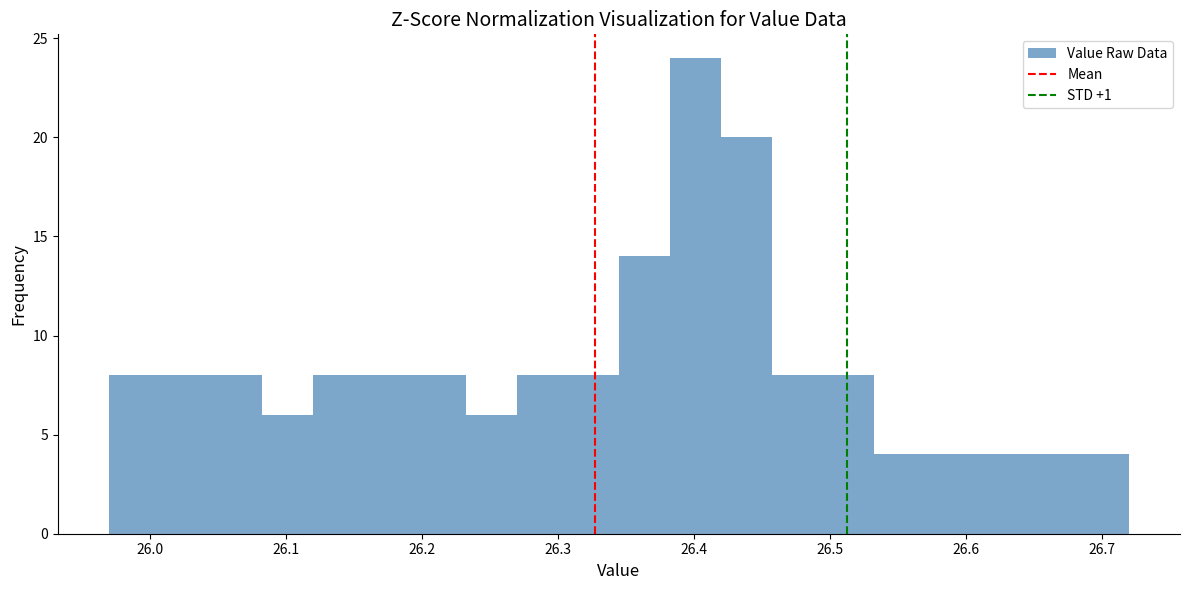

Around what value on the x-axis is the tallest bar? Give the approximate position of its centre, as read against the axis.

26.40